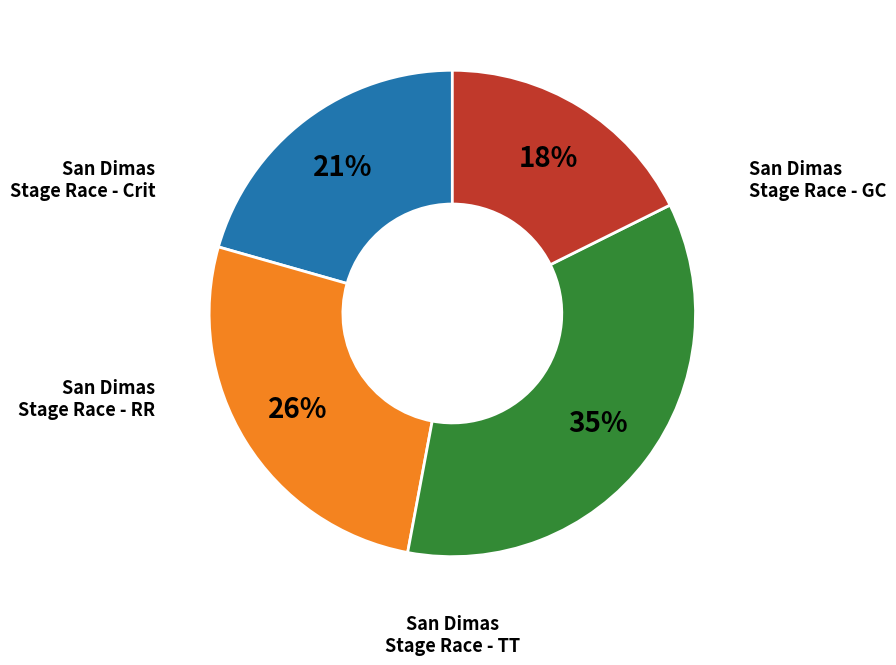

Is there any slice that represents more than half of the pie?

No